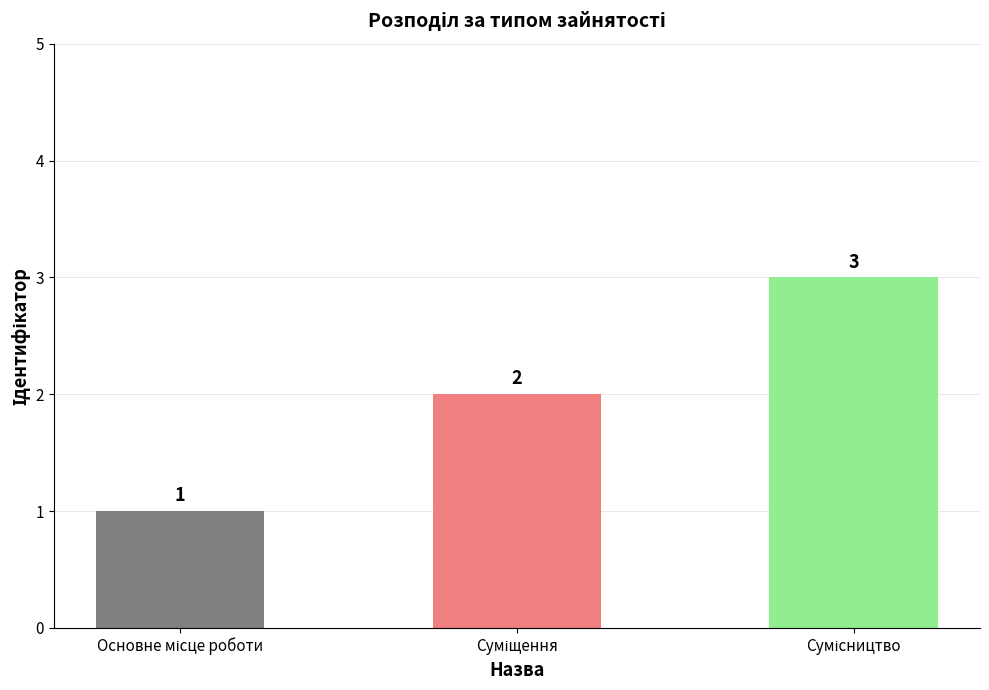

What is the maximum value shown in the chart?

3